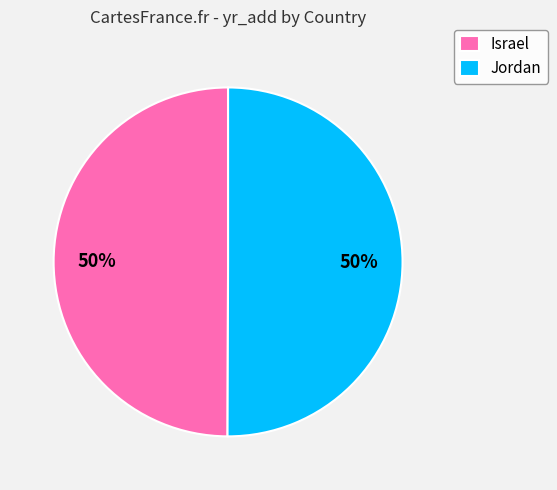

To the nearest percent, what percentage of the pie is Israel?

50%